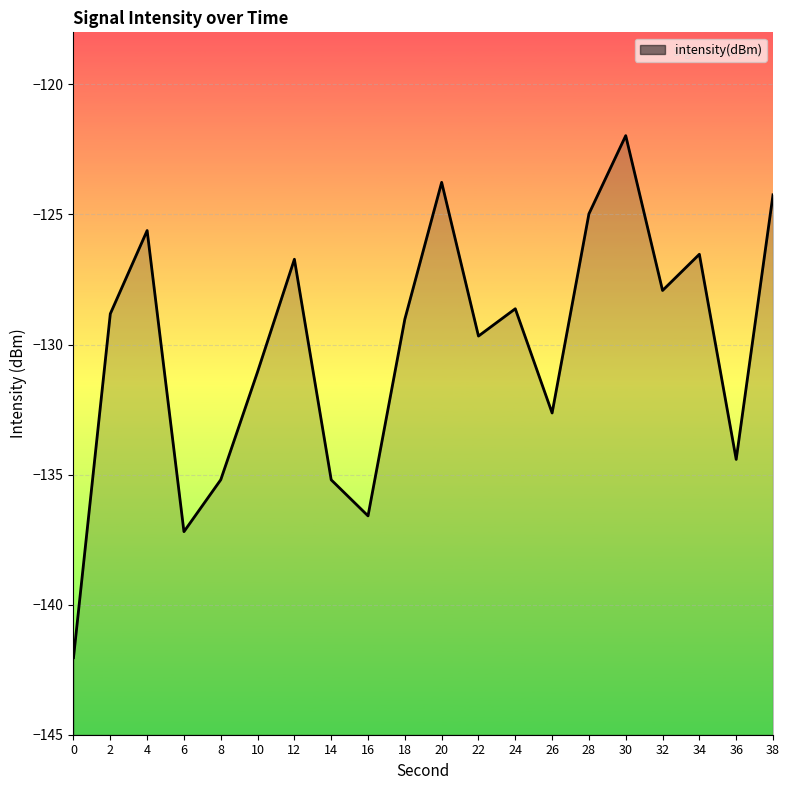

How many interior local peaks (higher than both neighbors) does the data have?

6